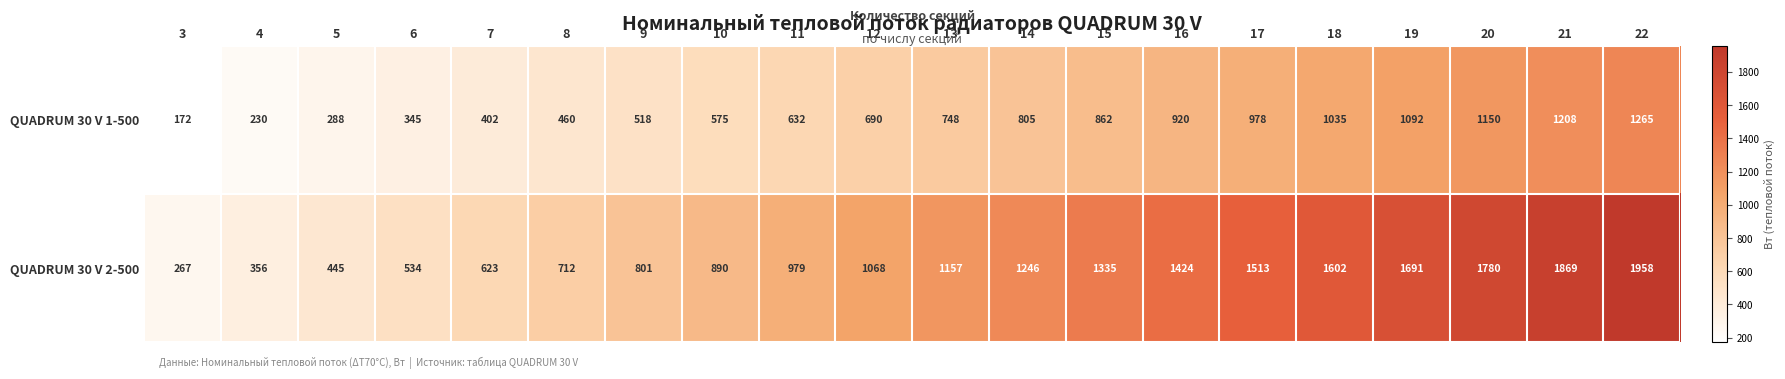

Rank the series at 15 from highest to lowest value.

QUADRUM 30 V 2-500, QUADRUM 30 V 1-500